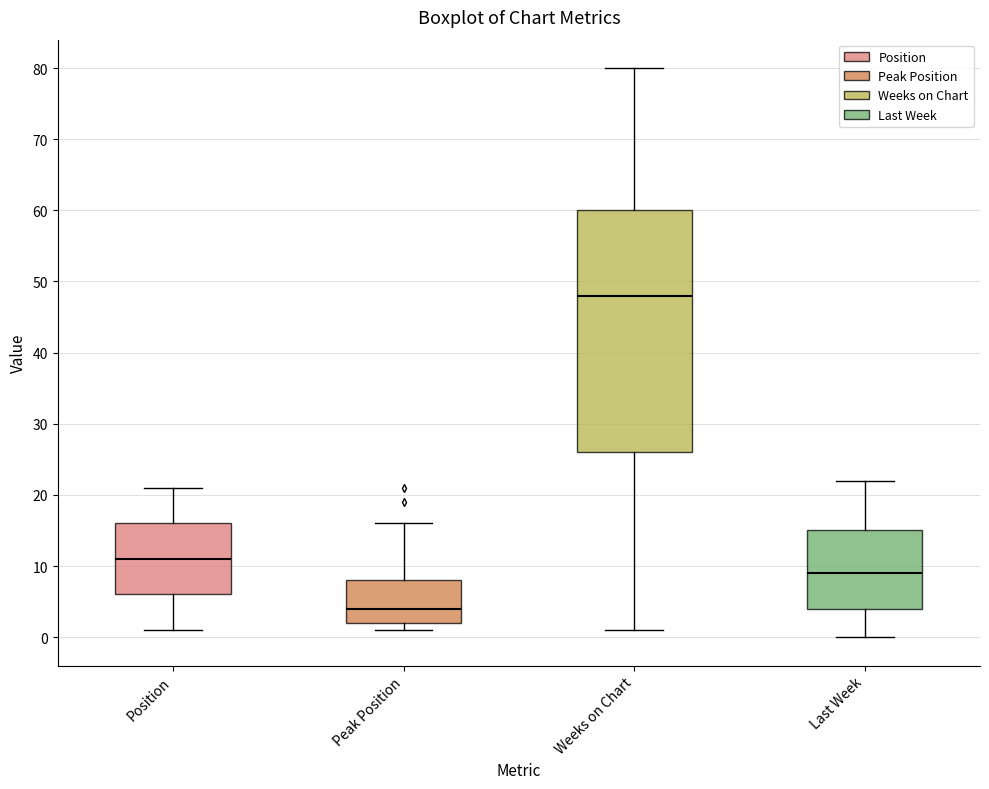

Comparing the boxes themselves (not the whiskers), which one is the tallest?

Weeks on Chart